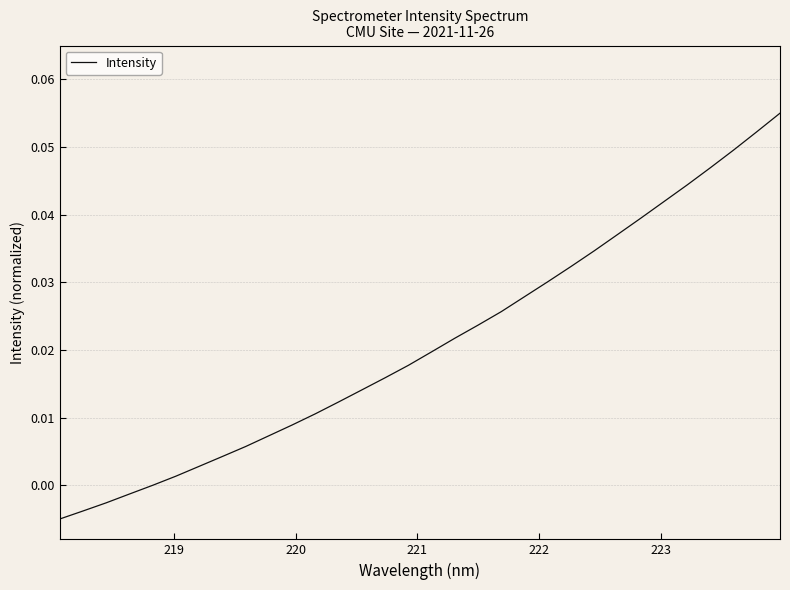

How many lines are shown in the chart?

1